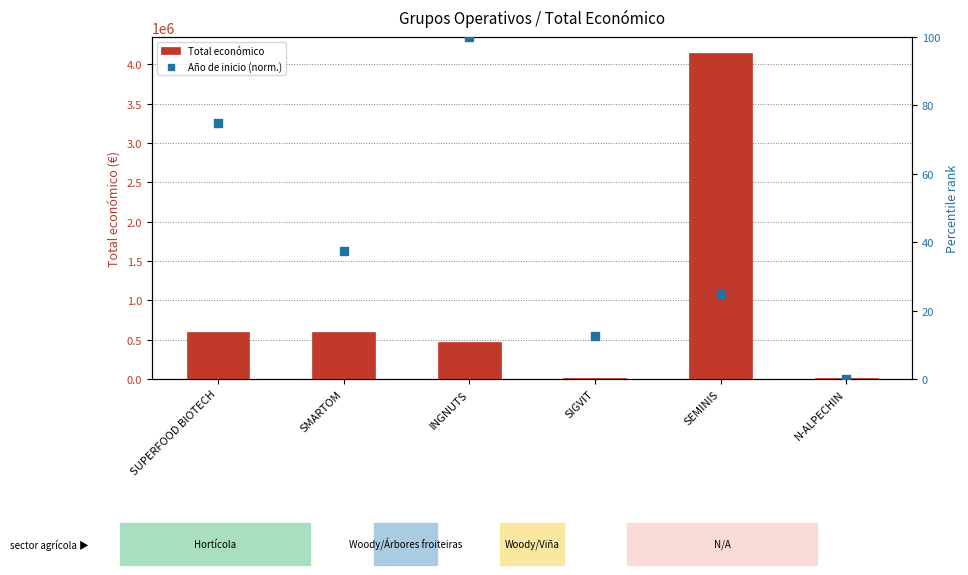

Which series has the largest total across all categories?

Total económico